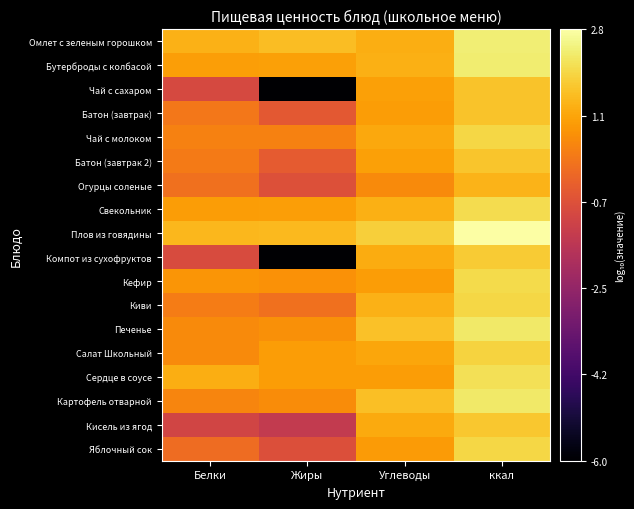

Which series has the largest range (max minus min)?

Компот из сухофруктов